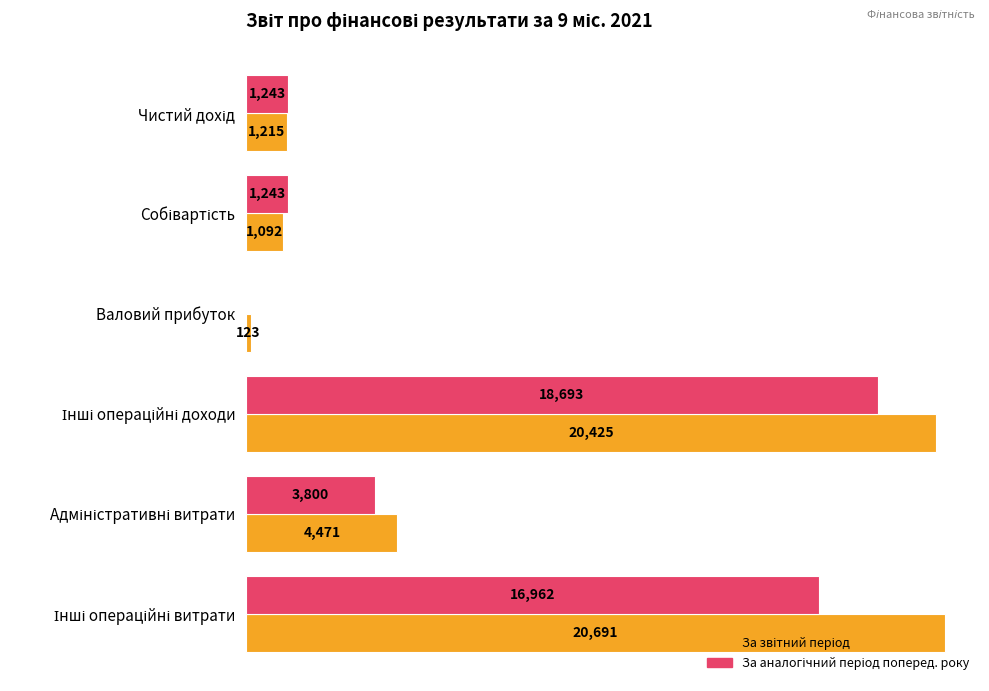

Reading right to left, extract all data points from this chart.

За звітний період: 20691	4471	20425	123	1092	1215
За аналогічний період поперед. року: 16962	3800	18693	0	1243	1243